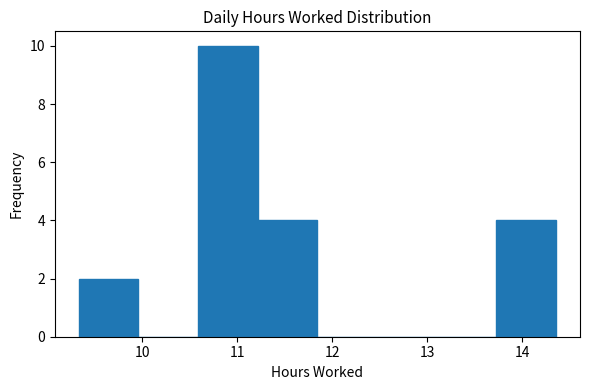

Which range on the x-axis has the tallest bar?

10.6 to 11.2